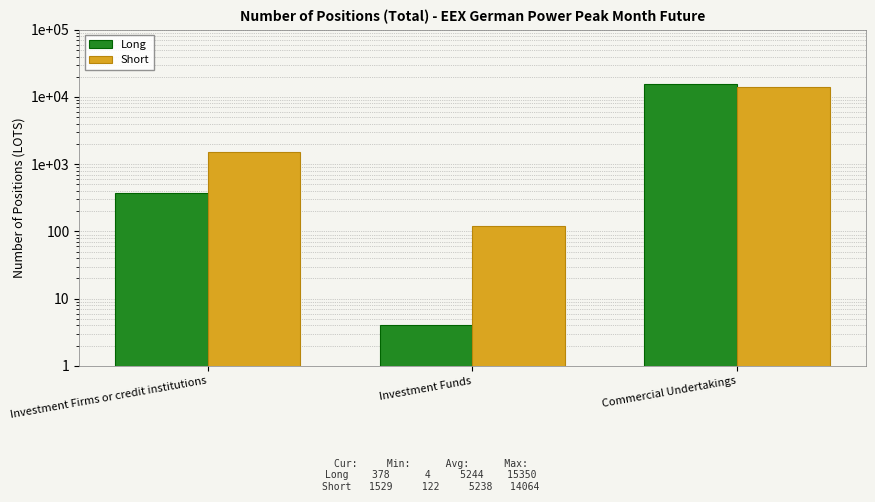

How many groups of bars are there?

3